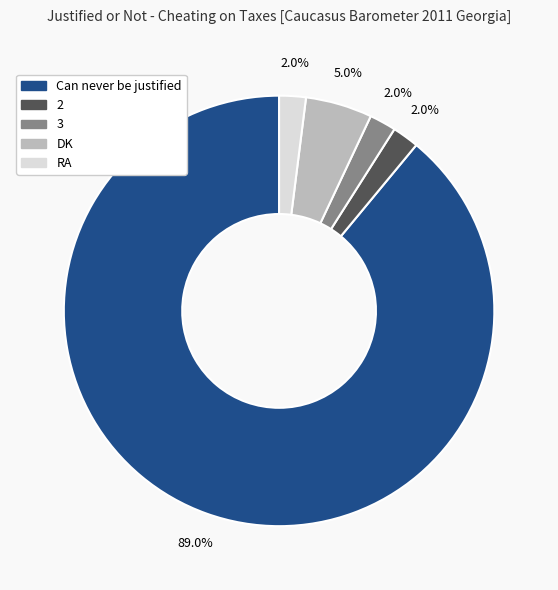

Is there any slice that represents more than half of the pie?

Yes